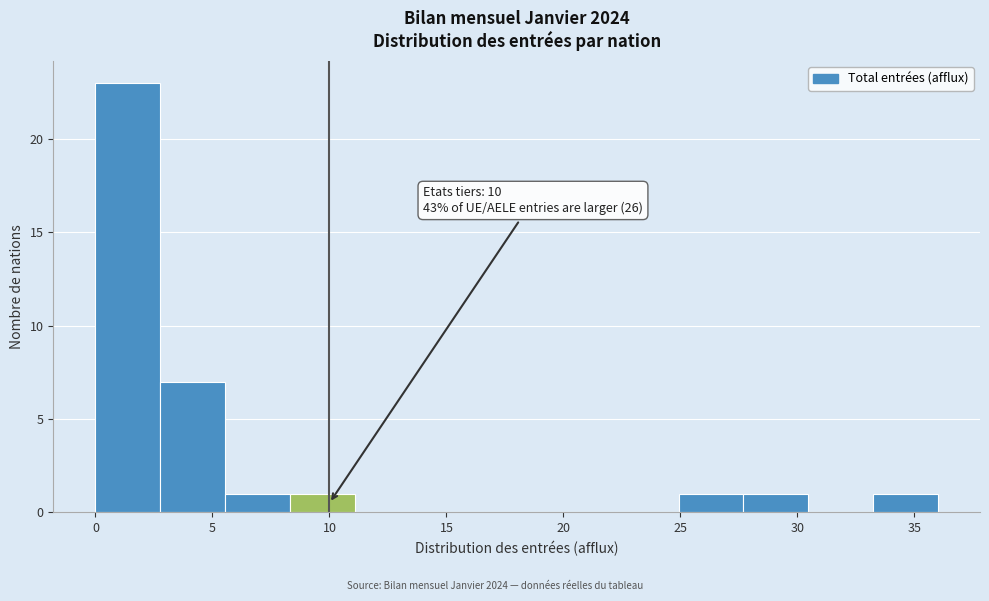

Over which range of the x-axis is the bar tallest?

0.0 to 3.0